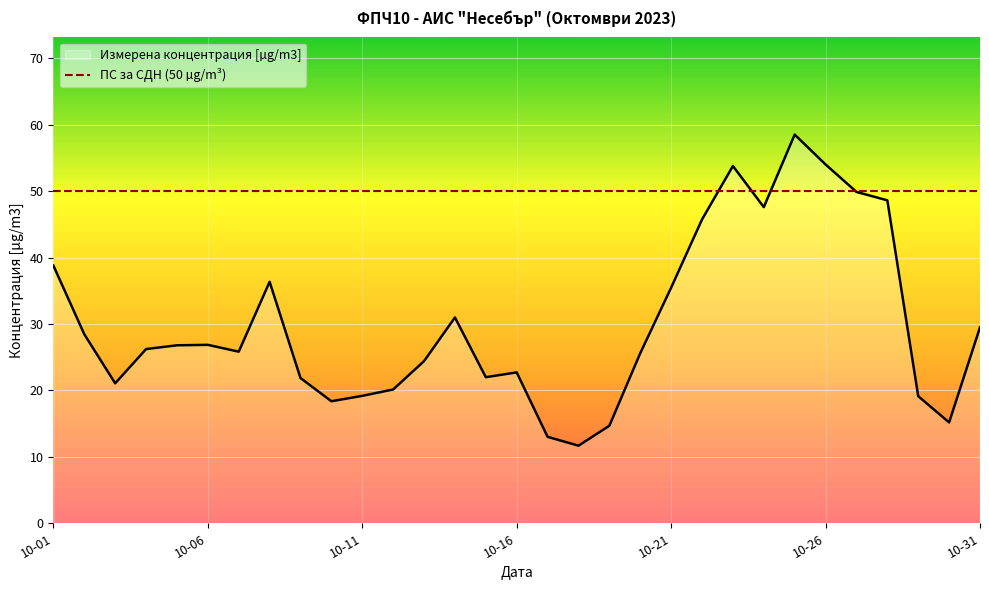

Where does the data first go above 26?

10-01